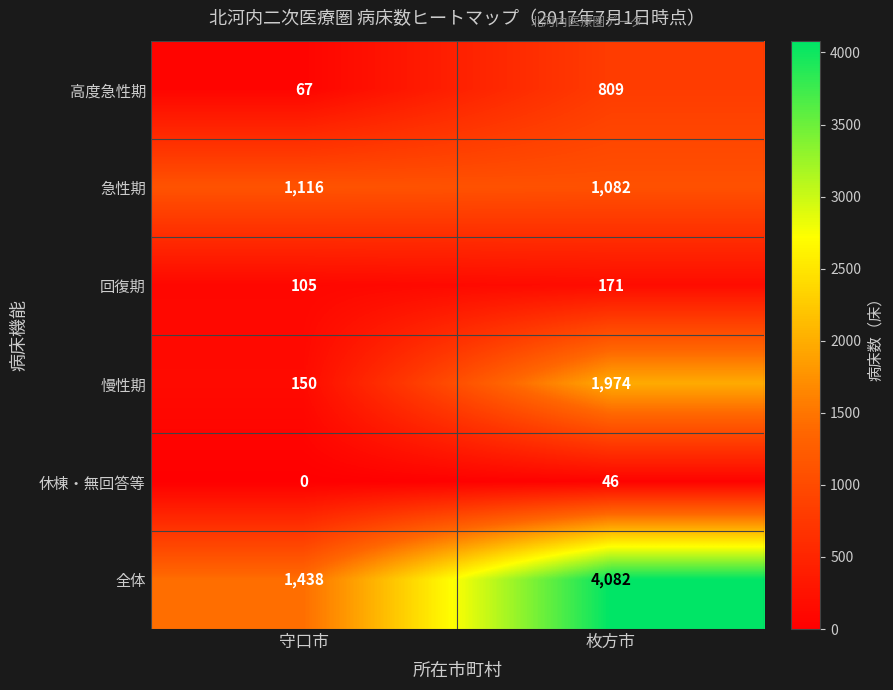

Which category has the lowest value across all series?

守口市